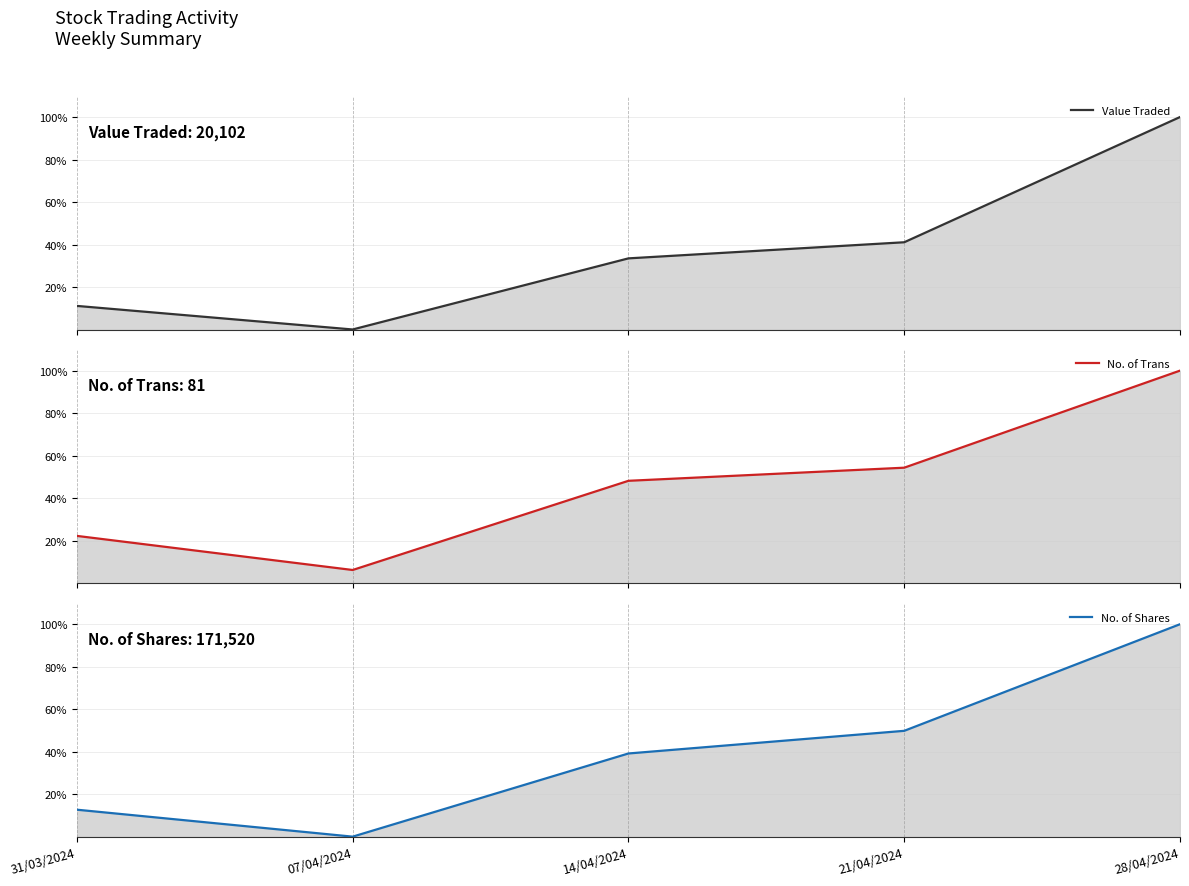

Reading left to right, extract all data points from this chart.

Value Traded: 31/03/2024=11.1	07/04/2024=0.0	14/04/2024=33.5	21/04/2024=41.1	28/04/2024=100.0
No. of Trans: 31/03/2024=22.2	07/04/2024=6.2	14/04/2024=48.1	21/04/2024=54.3	28/04/2024=100.0
No. of Shares: 31/03/2024=12.7	07/04/2024=0.0	14/04/2024=39.2	21/04/2024=49.8	28/04/2024=100.0